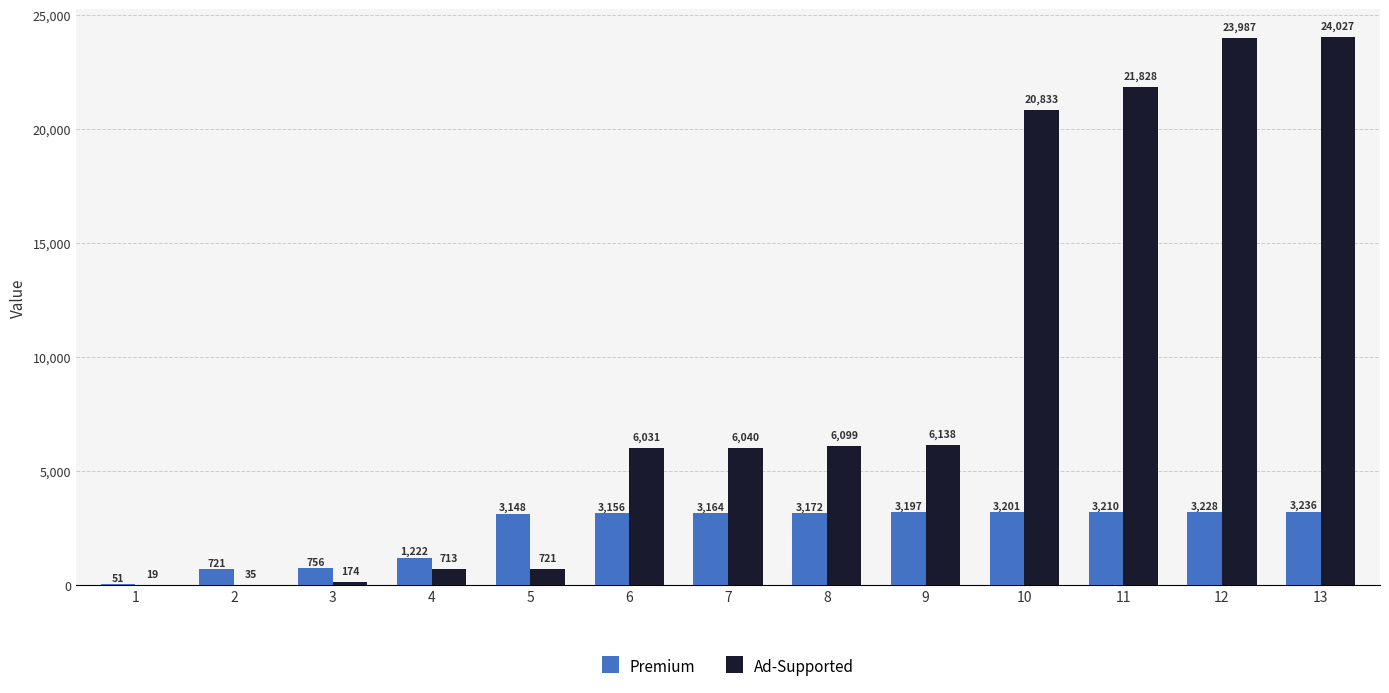

What is the sum of the Ad-Supported values at 8 and 1?

6118